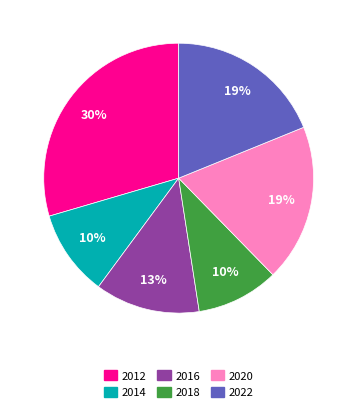

Is 2012 the majority of the pie?

No